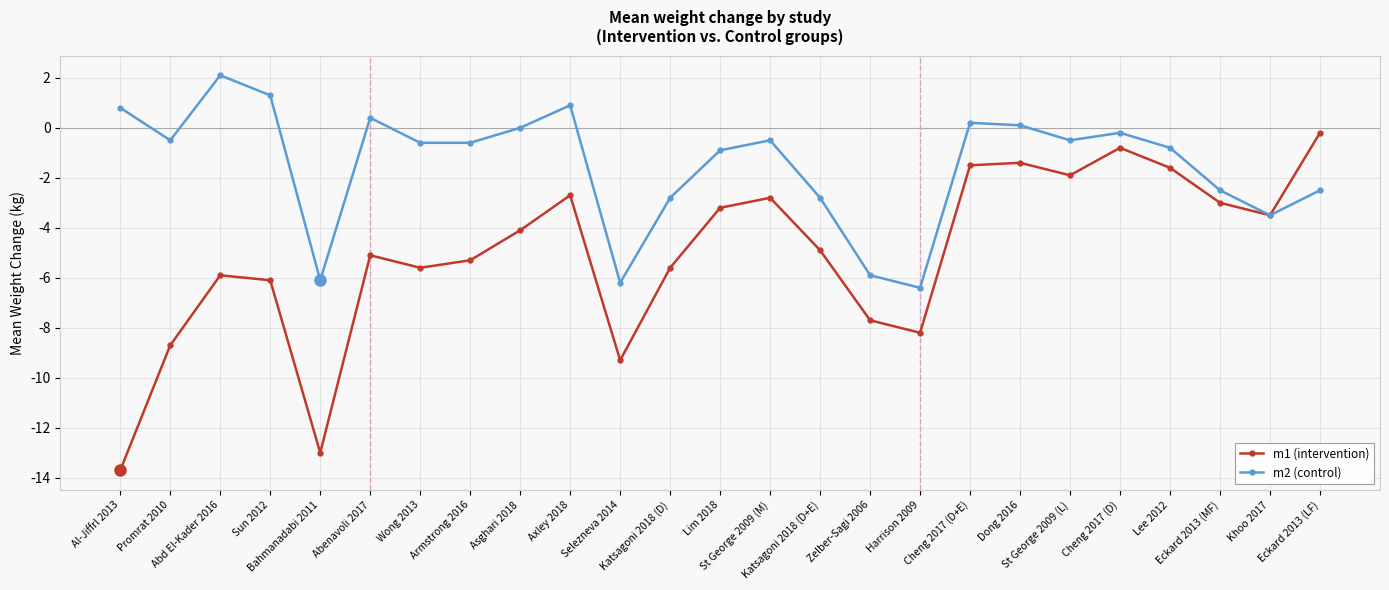

What is the value of the m2 (control) point at the 11th from the left?

-6.2